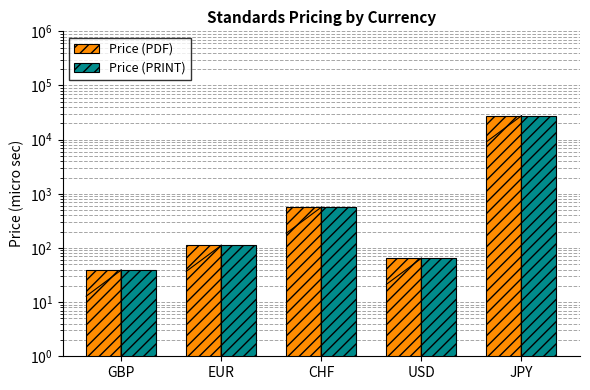

Is it true that Price (PRINT) equals 25.5 at GBP?

False